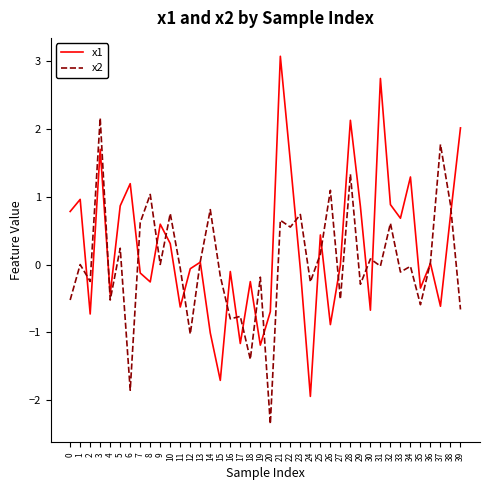

How many lines are shown in the chart?

2